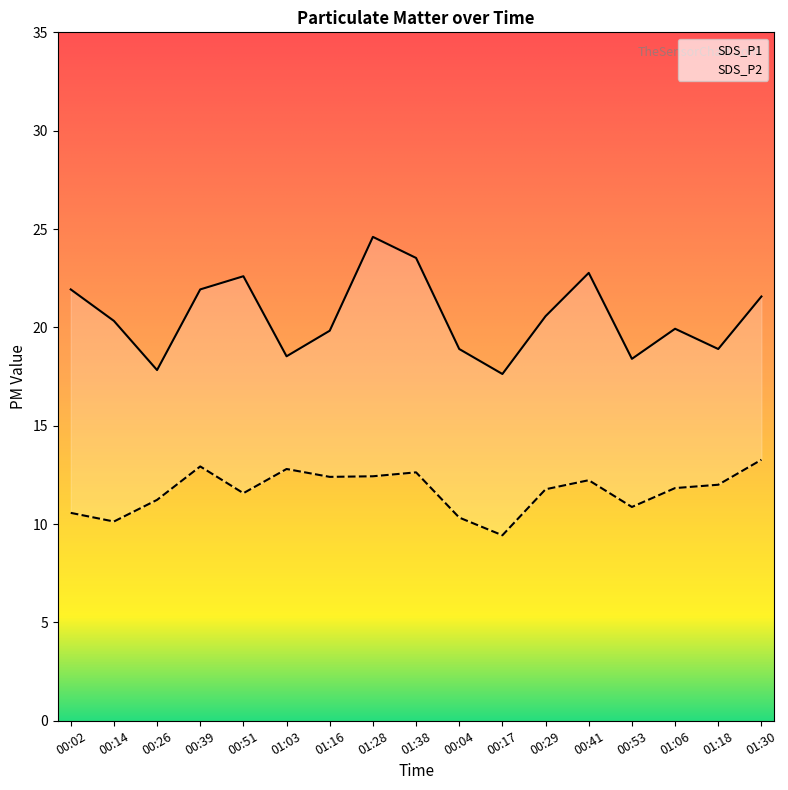

True or false: SDS_P1 has a value of 23.5 at 01:38.

True